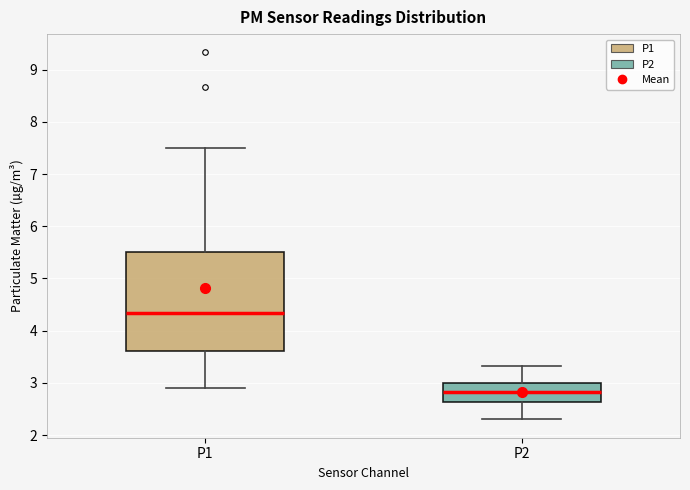

Which box is the tallest, from its lower edge to its upper edge?

P1